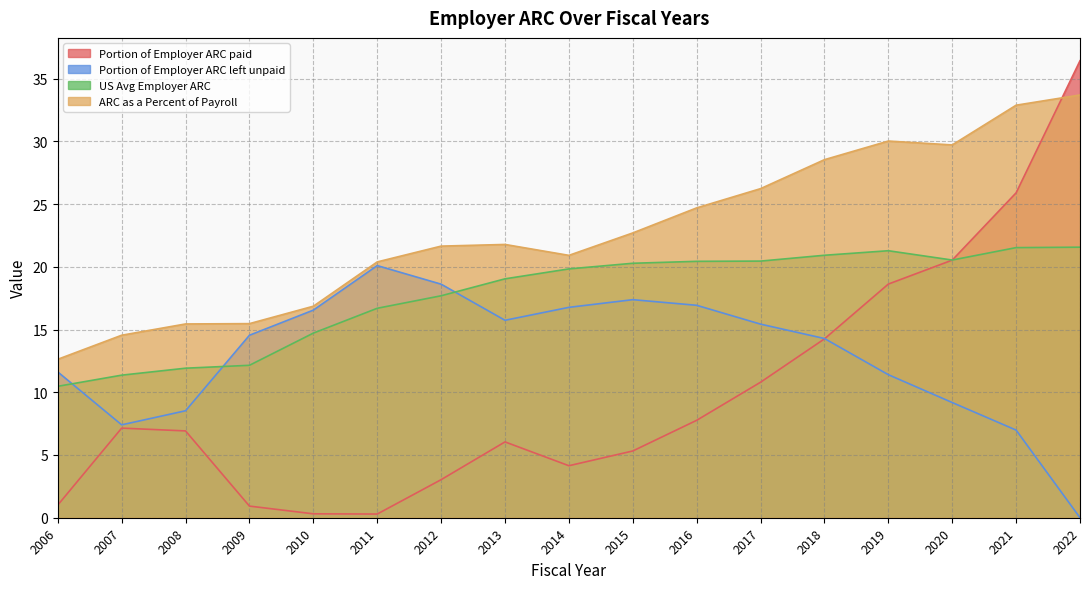

The US Avg Employer ARC series shows 21.6 at 2022. True or false?

True